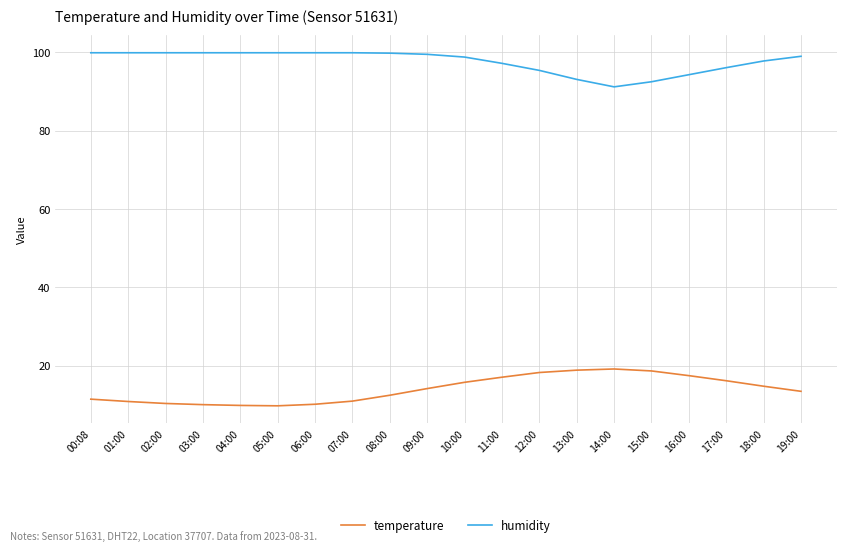

What is the smallest value displayed?

9.8